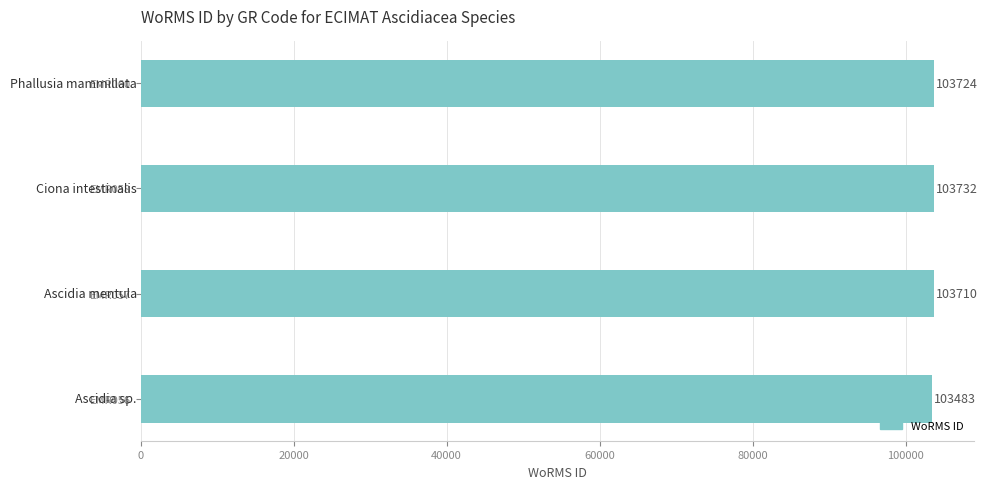

The value at EMR058 is 103732. True or false?

True